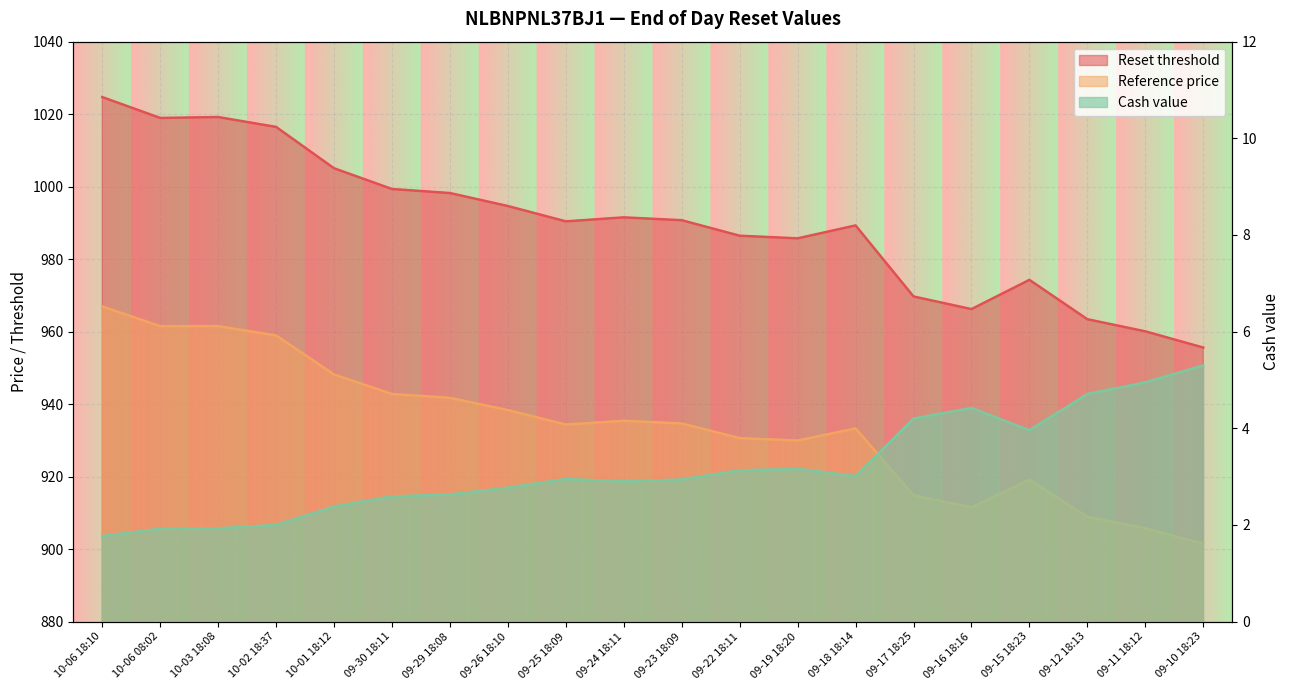

Which series has the largest total across all categories?

Reset threshold